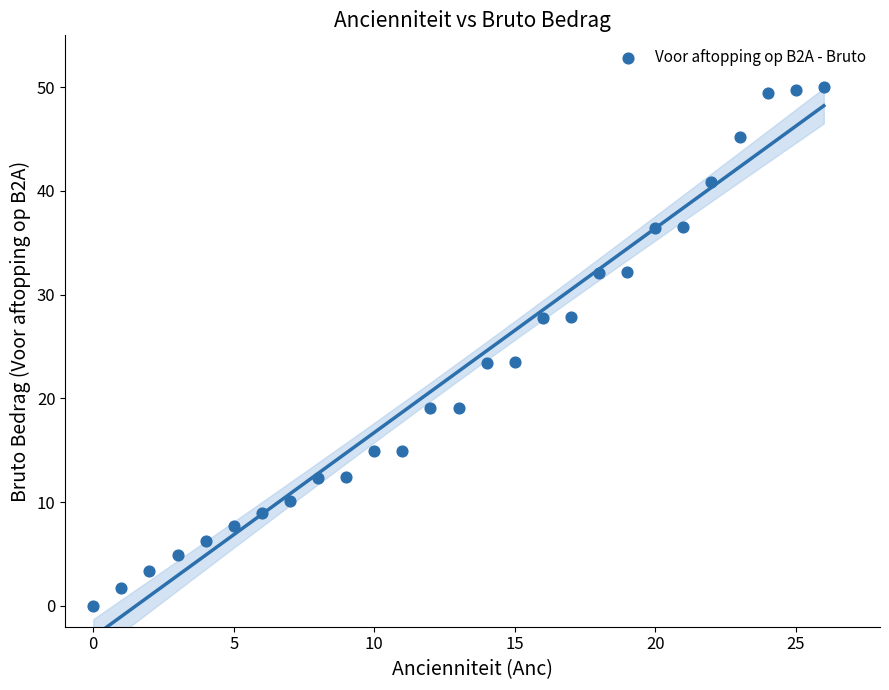

What is the range of Y values (max minus min)?

50.0